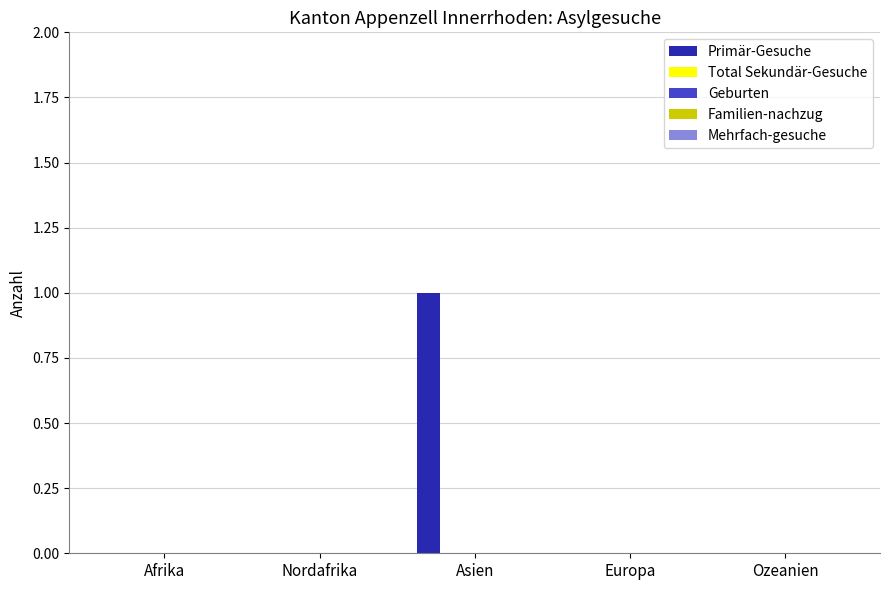

How many series are shown in this chart?

1